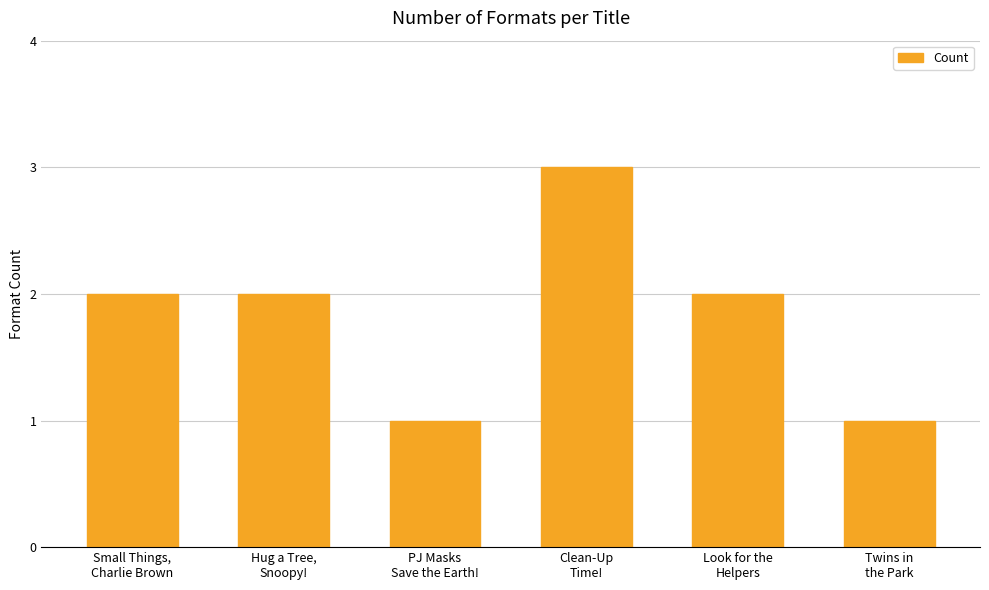

What is the sum of the values at Small Things,
Charlie Brown and Hug a Tree,
Snoopy!?

4